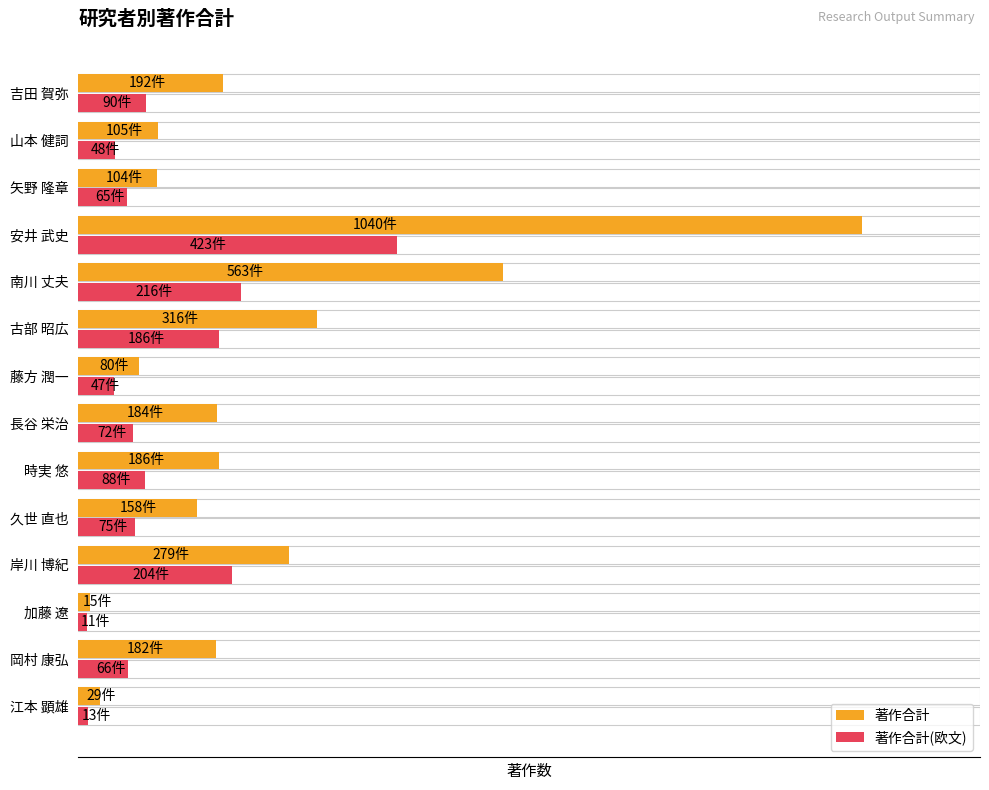

What is the value of the 著作合計(欧文) bar at the 13th from the left?

48